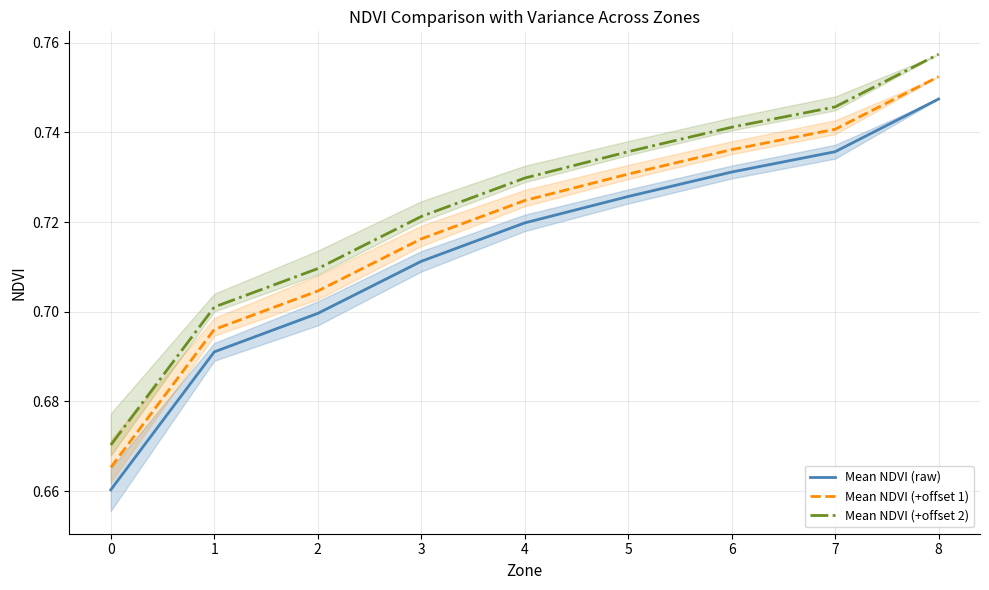

At which category is the sum across all series the highest?

8